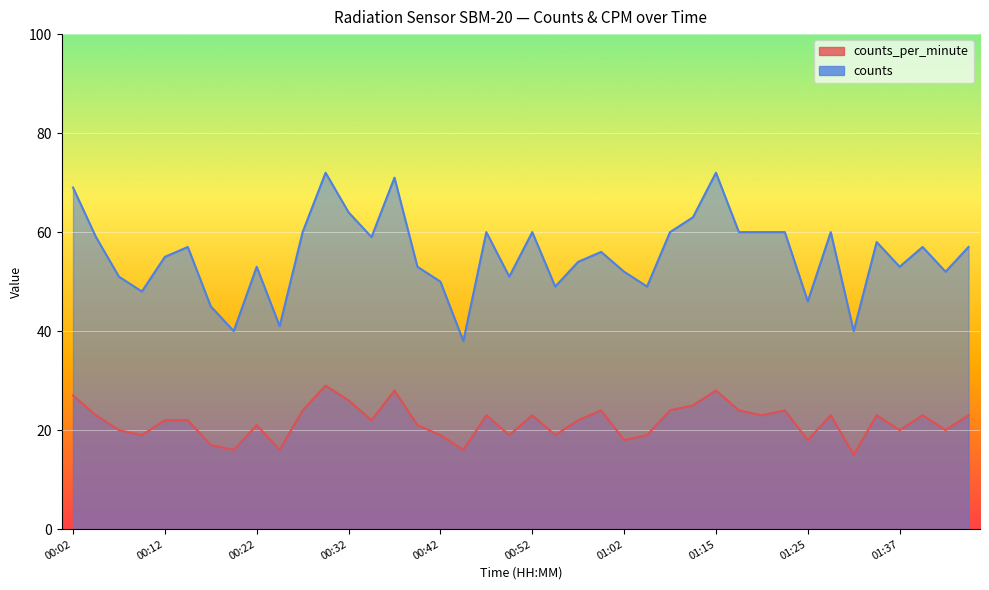

What is the total value across all series at 01:20?

83